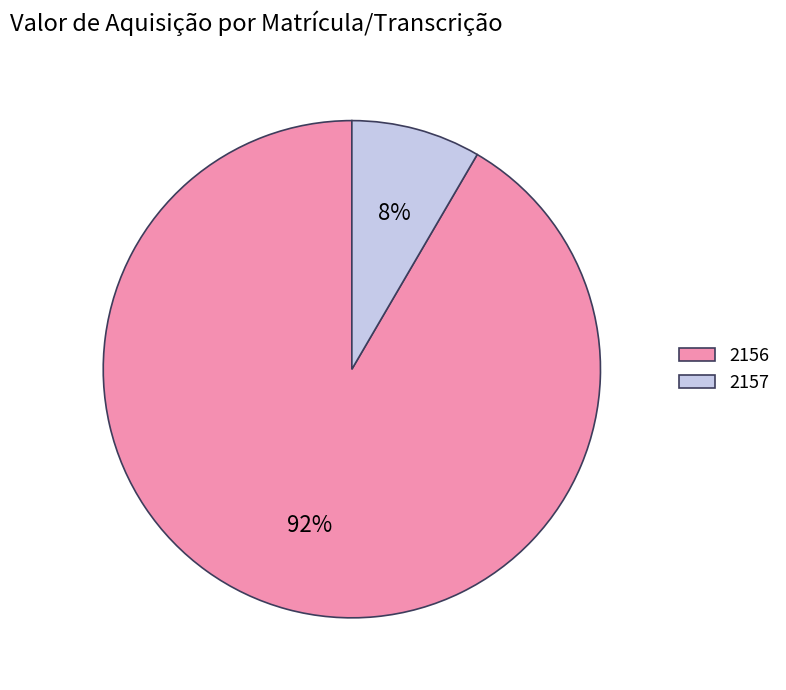

Is it true that 2157 is 1% of the pie?

False